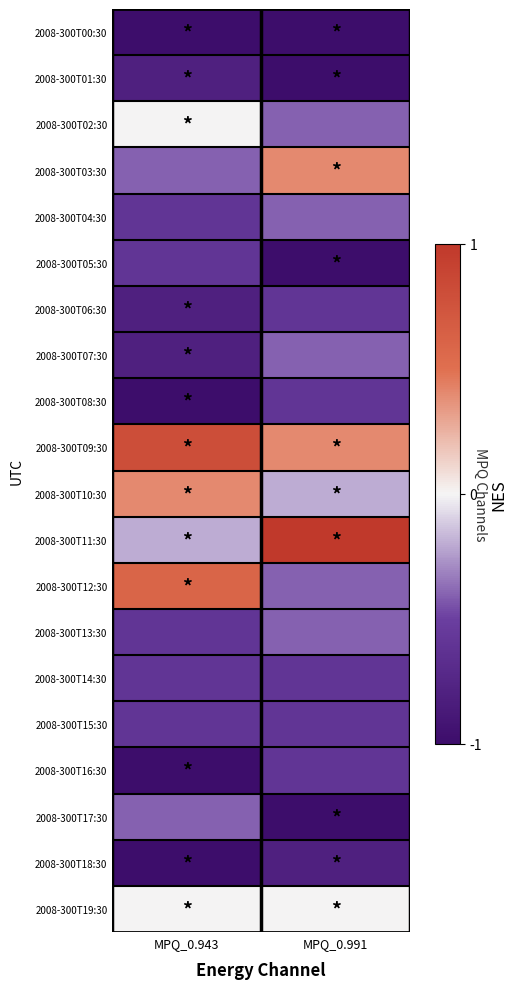

At which category does the chart reach its peak across all series?

MPQ_0.991